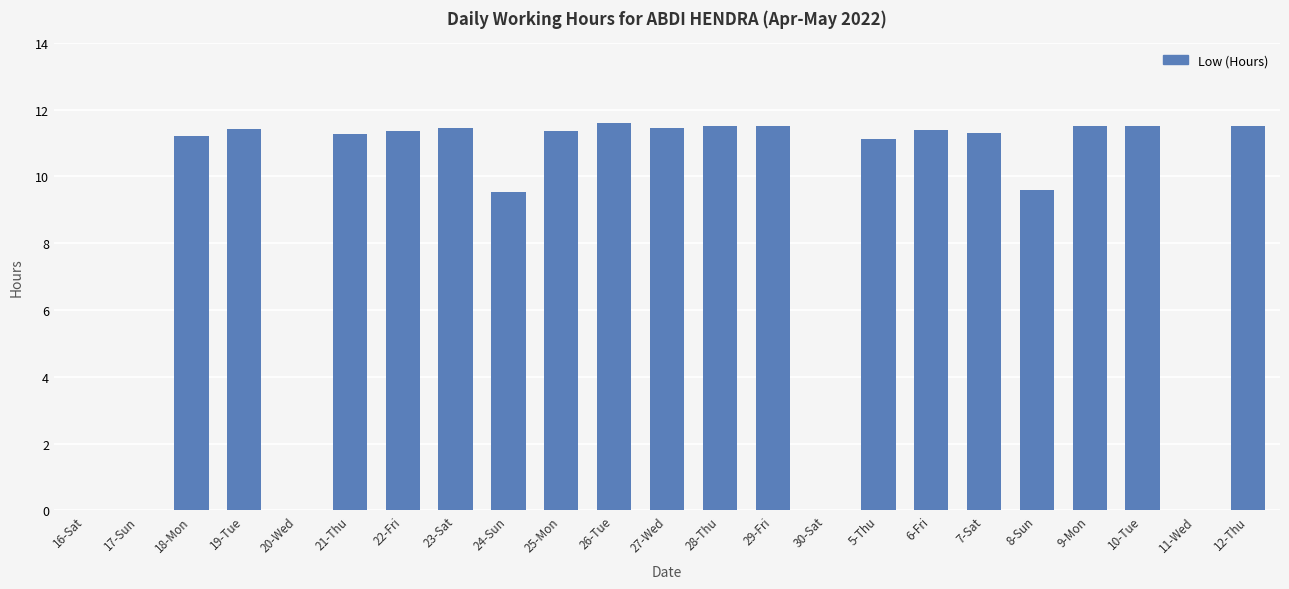

The chart shows a value of 11.5 at 29-Fri. True or false?

True